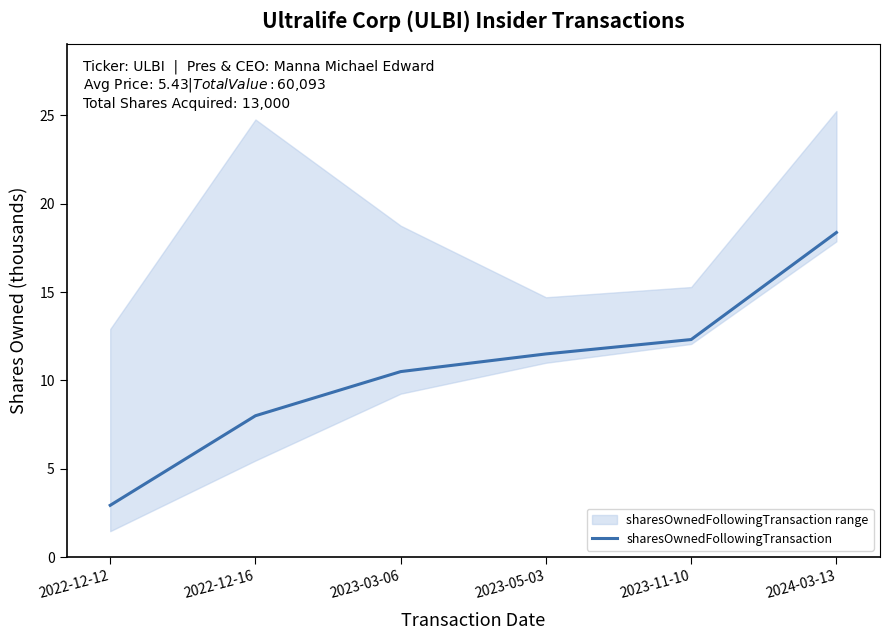

Where does the data first go above 11?

2023-05-03